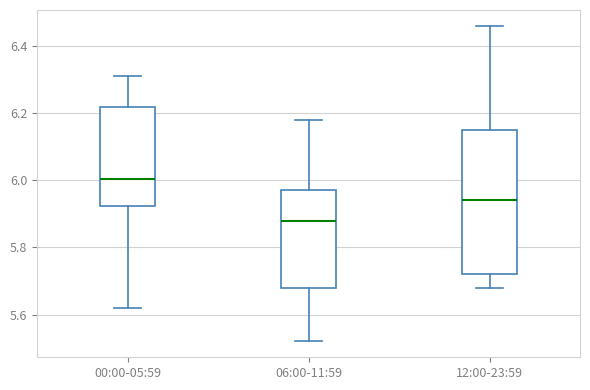

Which box is the tallest, from its lower edge to its upper edge?

12:00-23:59